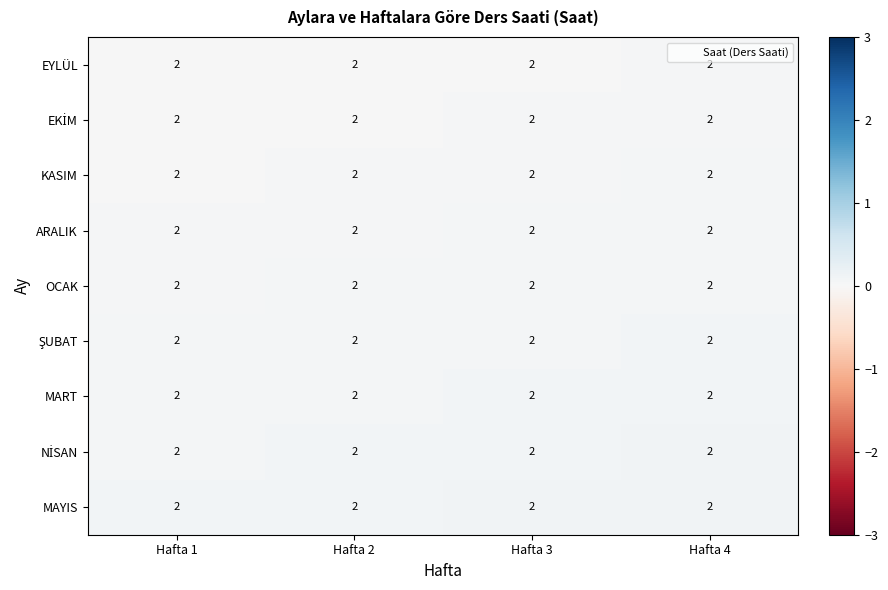

The NİSAN series shows 0.0 at Hafta 2. True or false?

False